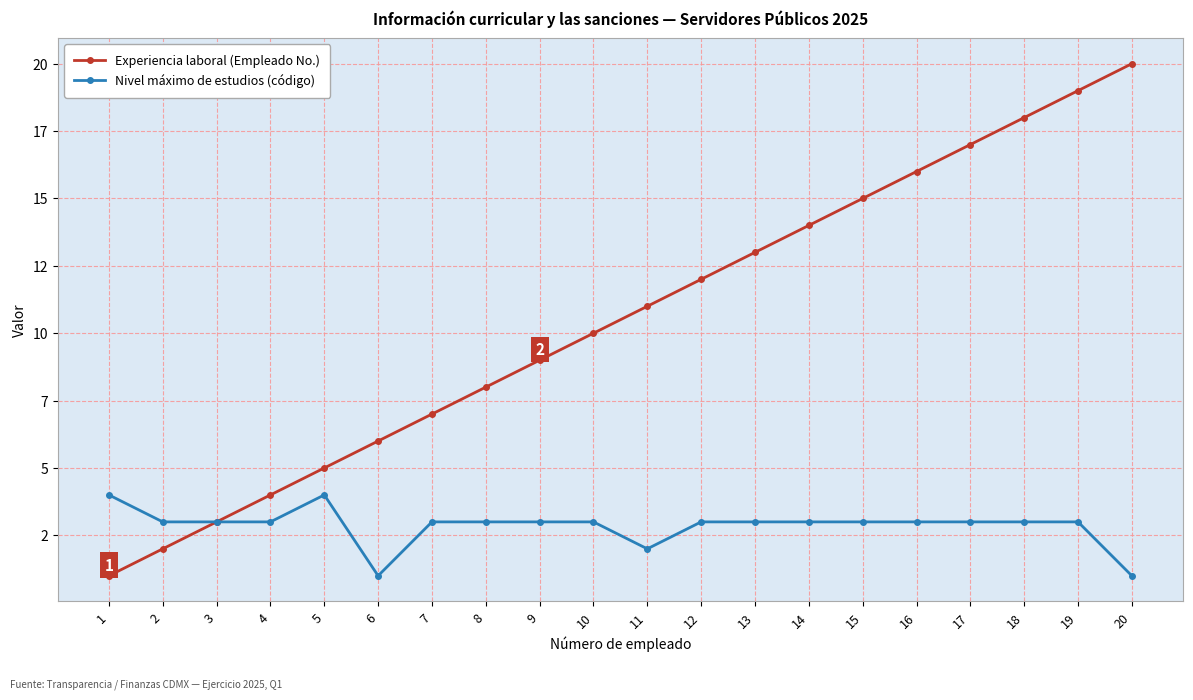

Rank the series by their maximum value, from lowest to highest.

Nivel máximo de estudios (código), Experiencia laboral (Empleado No.)